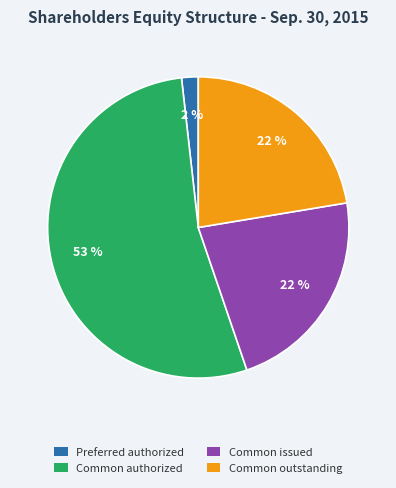

Is there any slice that represents more than half of the pie?

Yes